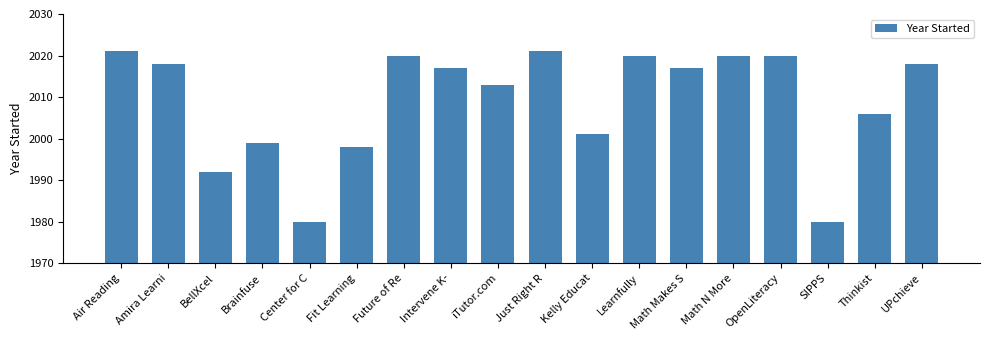

What is the smallest value displayed?

1980